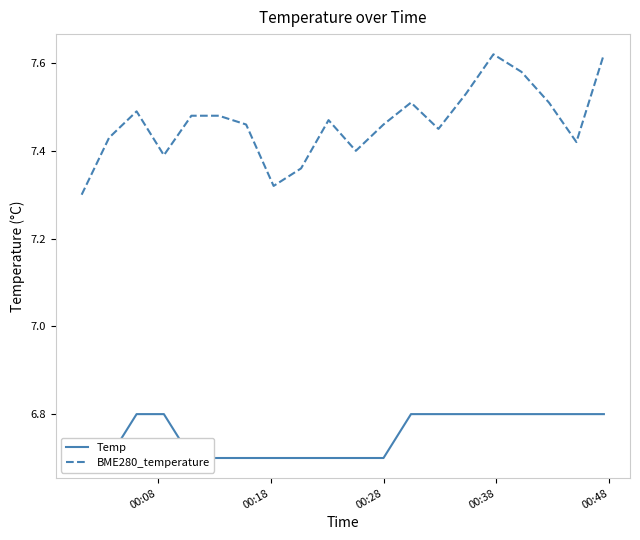

List the series in order of their overall mean, lowest first.

Temp, BME280_temperature